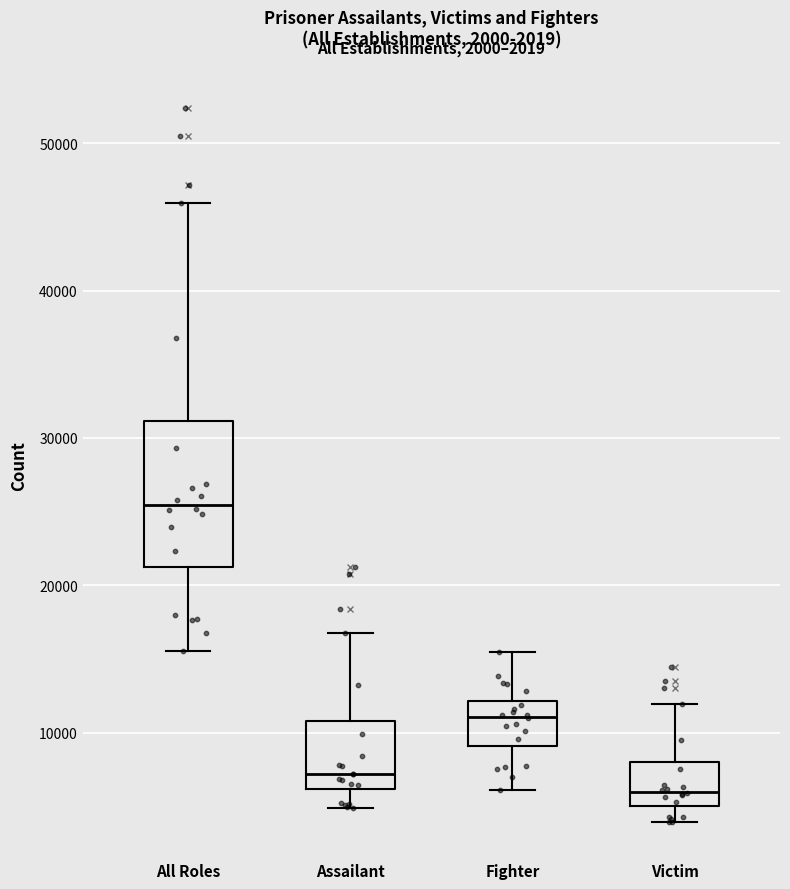

Which box is the tallest, from its lower edge to its upper edge?

All Roles